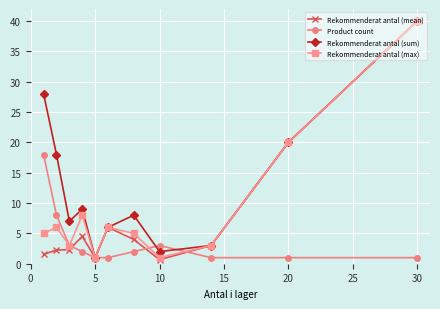

What is the greatest value displayed?

40.0